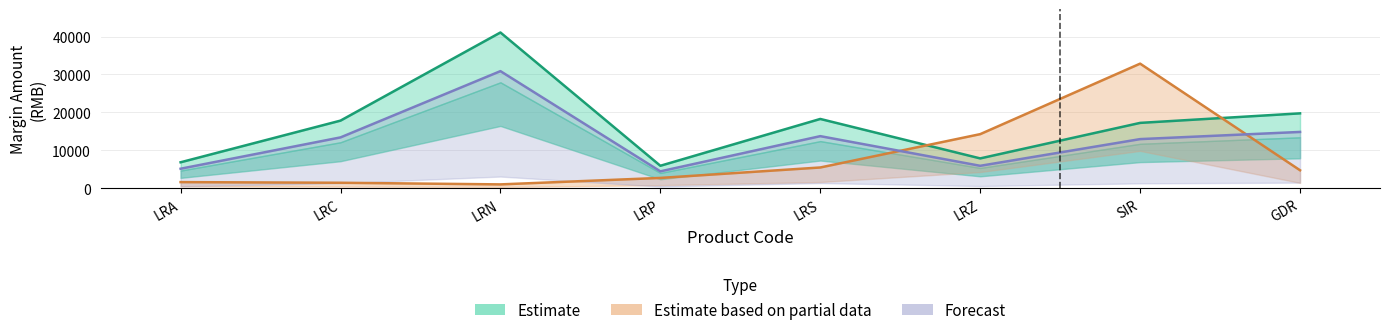

In Forecast, how many points are higher than both neighbors (excluding endpoints)?

2